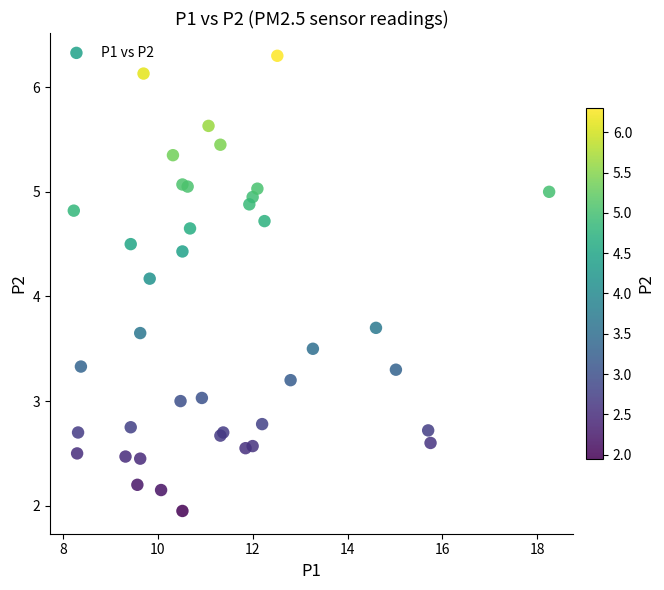

What Y value in the scatter plot is closest to 4?

4.2